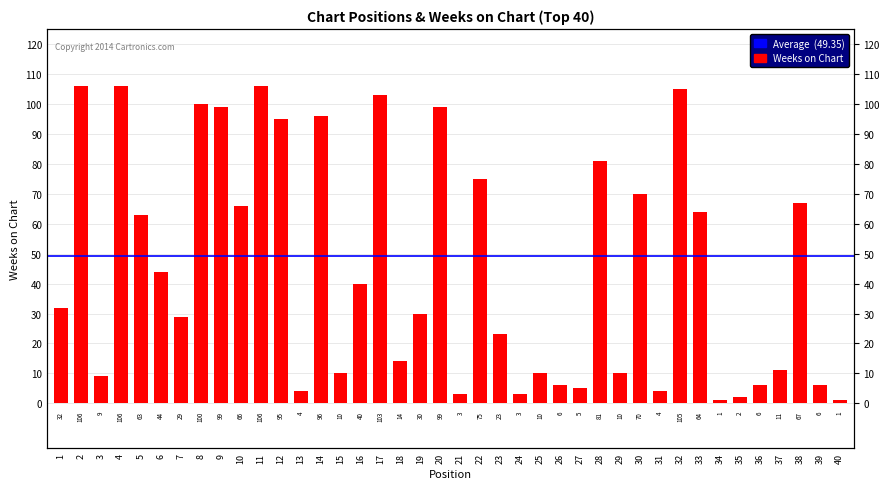

List the labels in order of value, smallest first.

34, 40, 35, 21, 24, 13, 31, 27, 26, 36, 39, 3, 15, 25, 29, 37, 18, 23, 7, 19, 1, 16, 6, 5, 33, 10, 38, 30, 22, 28, 12, 14, 9, 20, 8, 17, 32, 2, 4, 11